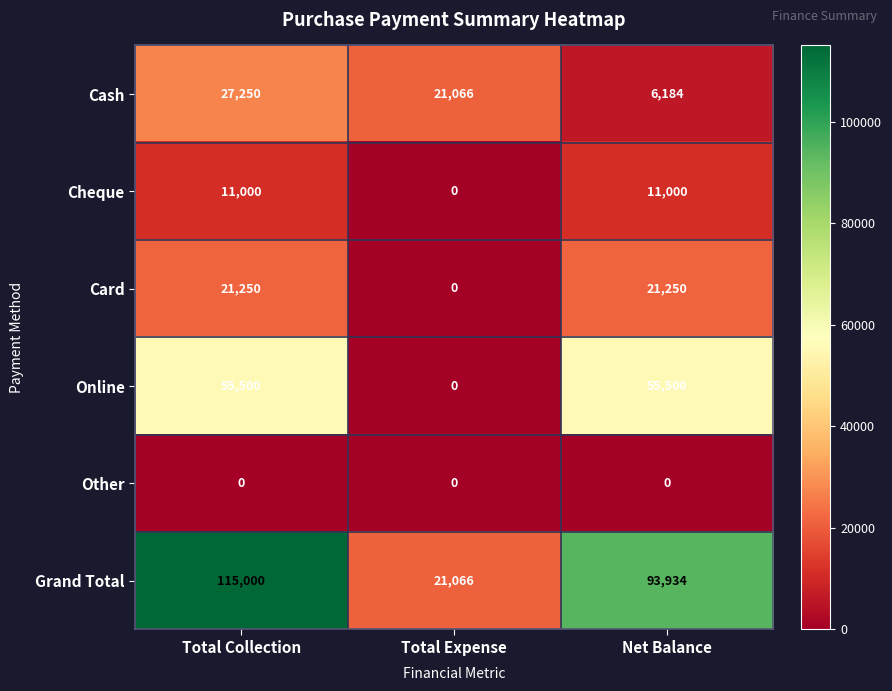

Which series changed the most between Total Expense and Net Balance?

Grand Total